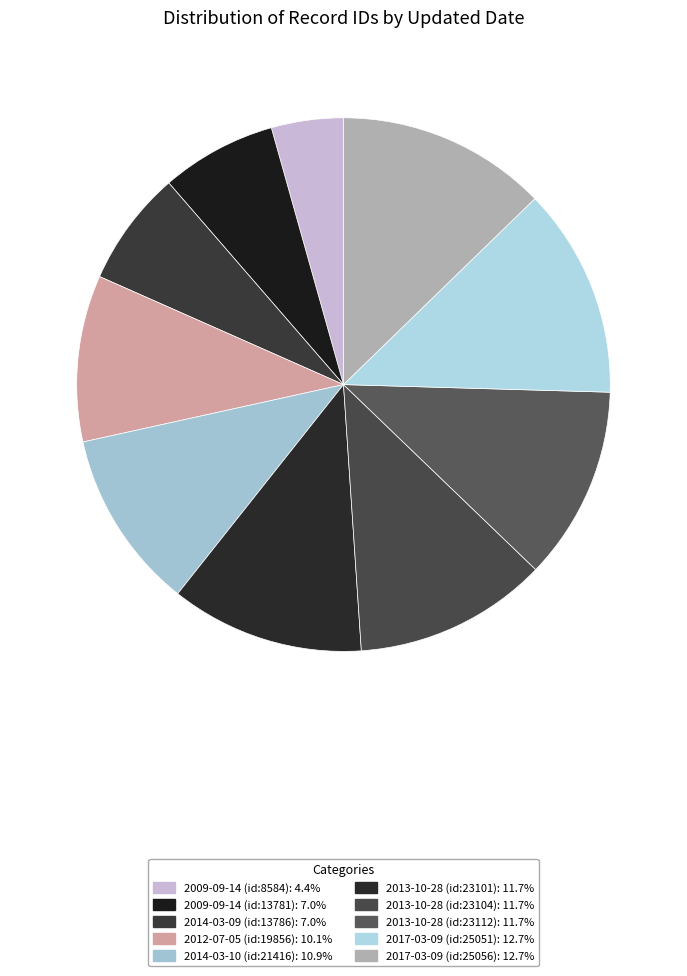

Is the sum of 2013-10-28 (id:23104) and 2017-03-09 (id:25056) greater than half?

No